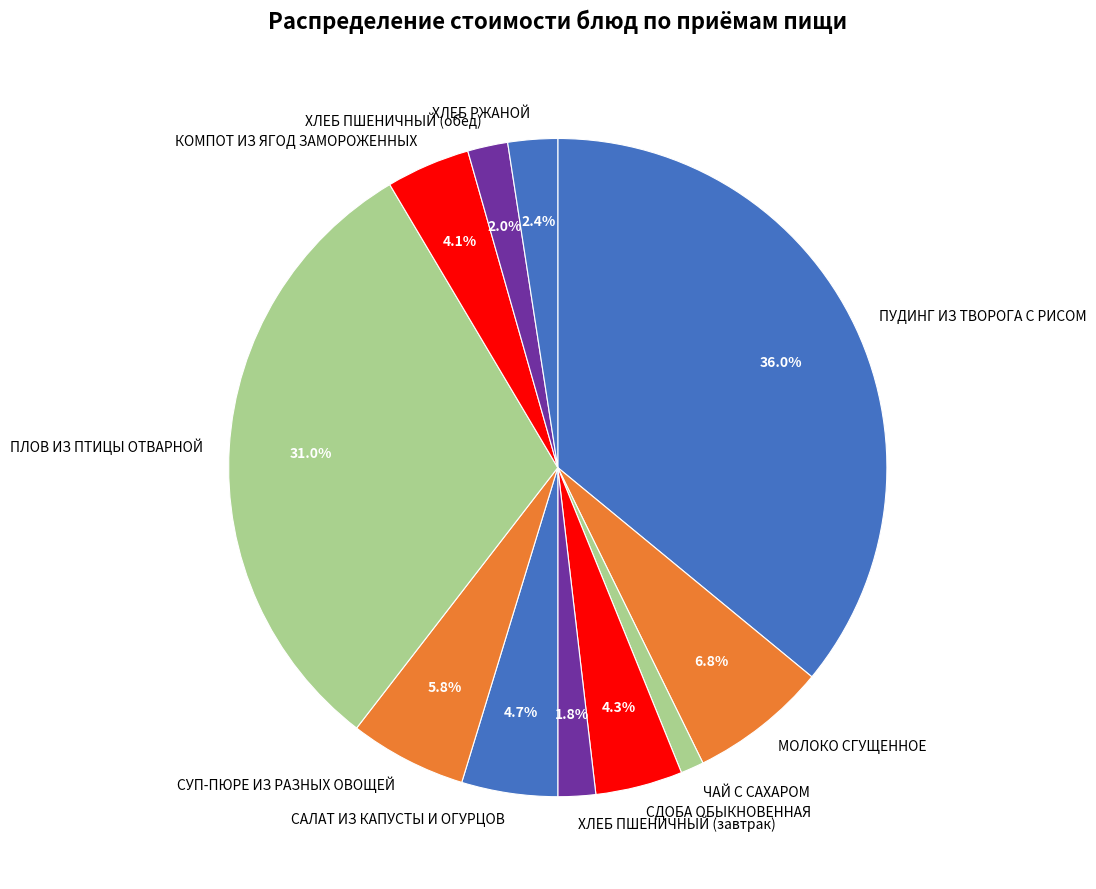

What portion of the pie excludes САЛАТ ИЗ КАПУСТЫ И ОГУРЦОВ?

95.3%